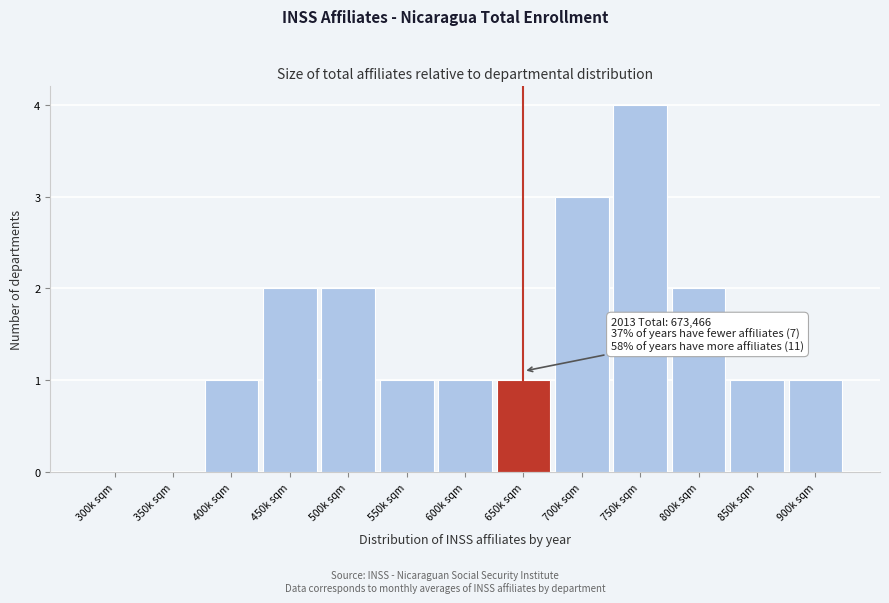

Reading left to right, list all the values displayed in this chart.

300k sqm=0	350k sqm=0	400k sqm=1	450k sqm=2	500k sqm=2	550k sqm=1	600k sqm=1	650k sqm=1	700k sqm=3	750k sqm=4	800k sqm=2	850k sqm=1	900k sqm=1